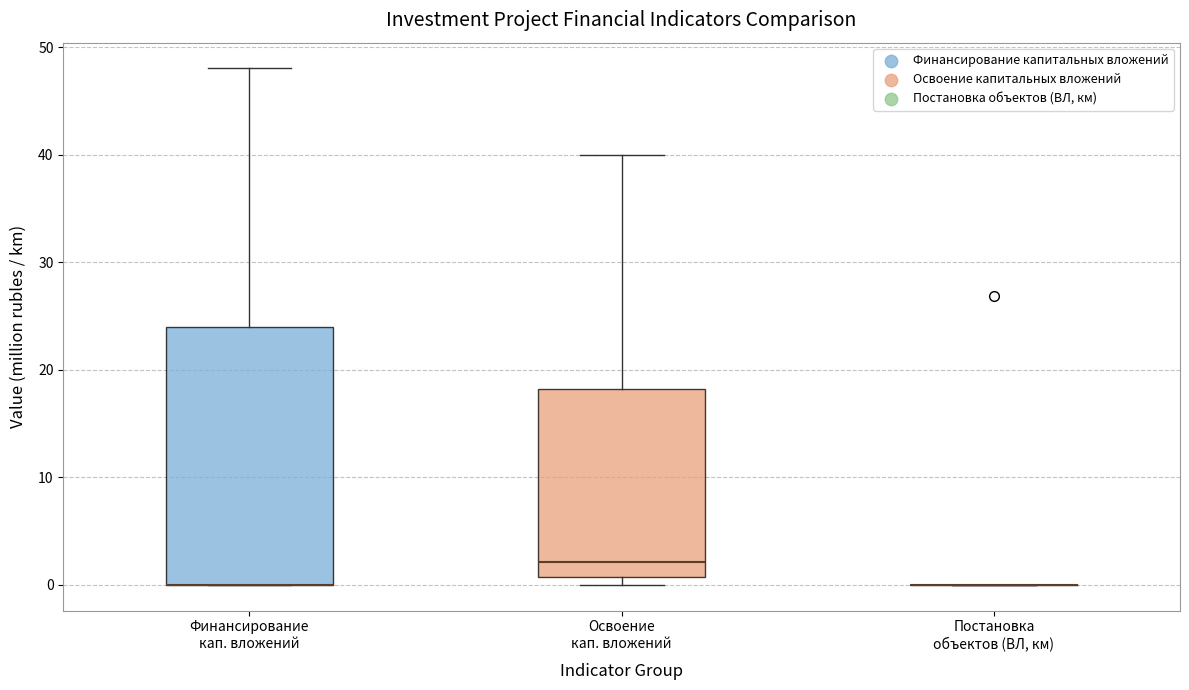

Where does the upper whisker of the box for Финансирование кап. вложений end on the y-axis? The values are not printed on the chart, so give them approximately, as read against the axis.

48